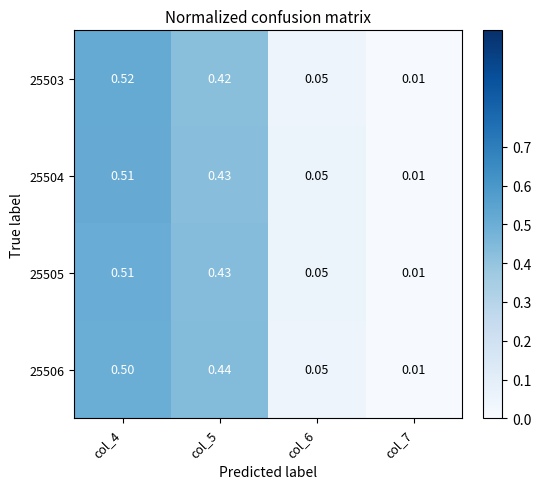

Is the value of 25504 at col_5 greater than the value of 25505 at col_4?

No